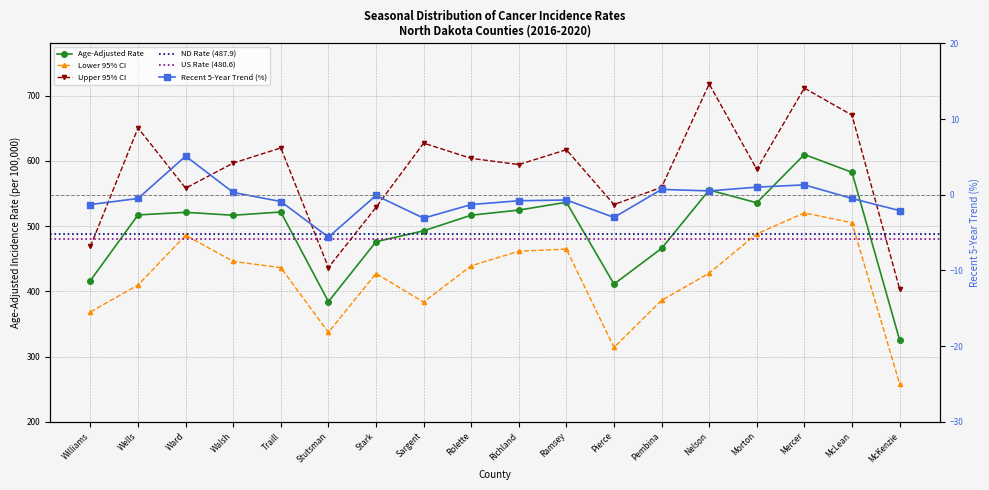

What is the label of the 9th point from the right?

Richland